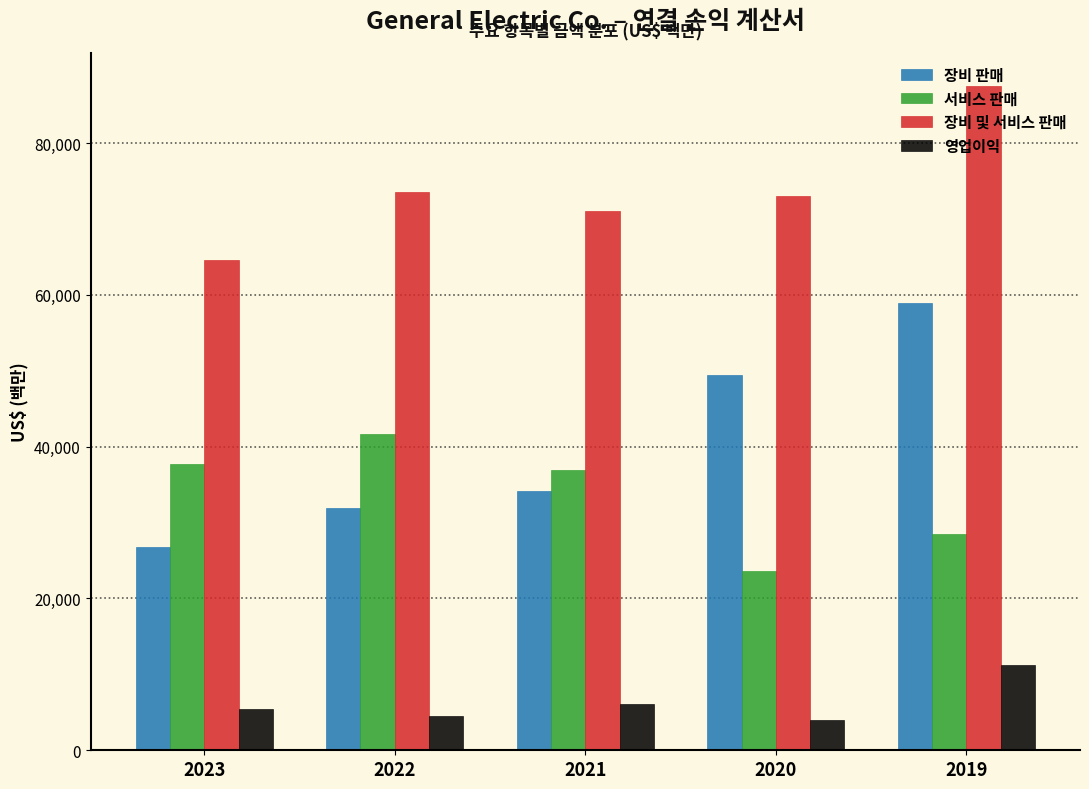

What is the spread (max minus min) of values at 2020?

69010